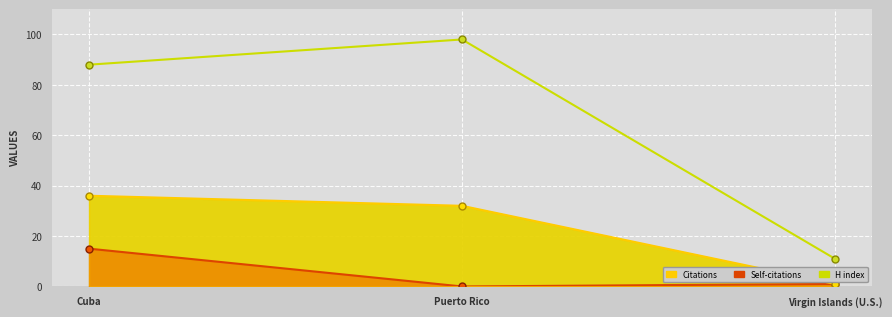

How many categories are shown in the chart?

3